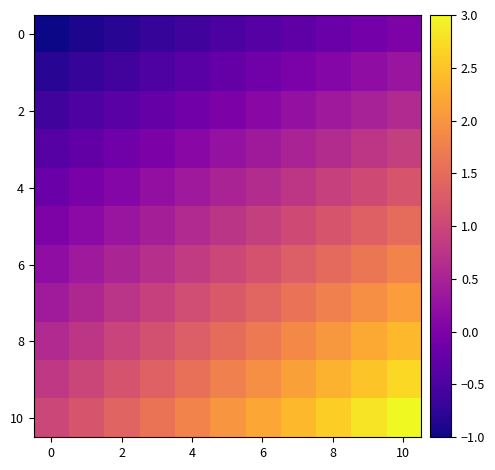

Which series has the widest spread of values?

10